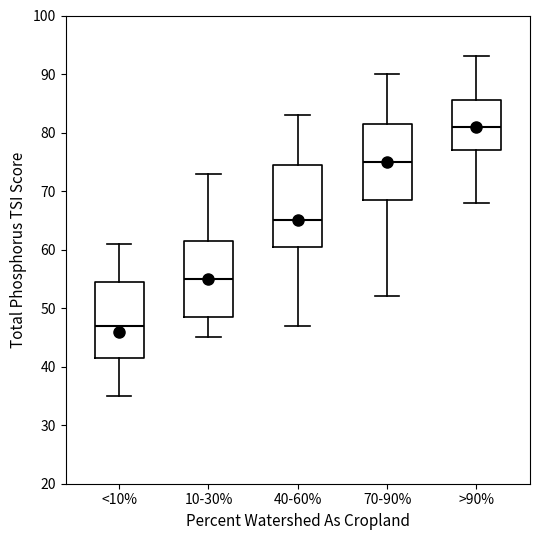

Which box's median line is the highest?

>90%